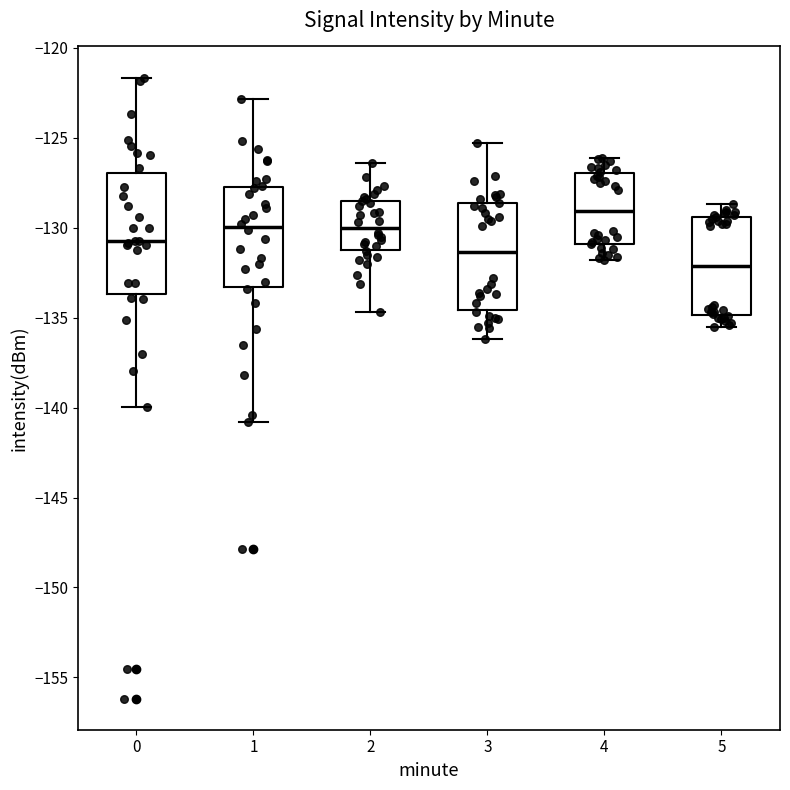

Reading left to right, transcribe this box plot: for each box, give where its median line is, the range the box spans, and where its two whiskers end, as read against the y-axis. The values are not printed on the chart, so give them approximately, as read against the axis.

0: median -130.5, box -133.5 to -127.0, whiskers -140.0 to -121.5
1: median -130.0, box -133.5 to -127.5, whiskers -141.0 to -123.0
2: median -130.0, box -131.0 to -128.5, whiskers -134.5 to -126.5
3: median -131.5, box -134.5 to -128.5, whiskers -136.0 to -125.5
4: median -129.0, box -131.0 to -127.0, whiskers -132.0 to -126.0
5: median -132.0, box -135.0 to -129.5, whiskers -135.5 to -128.5